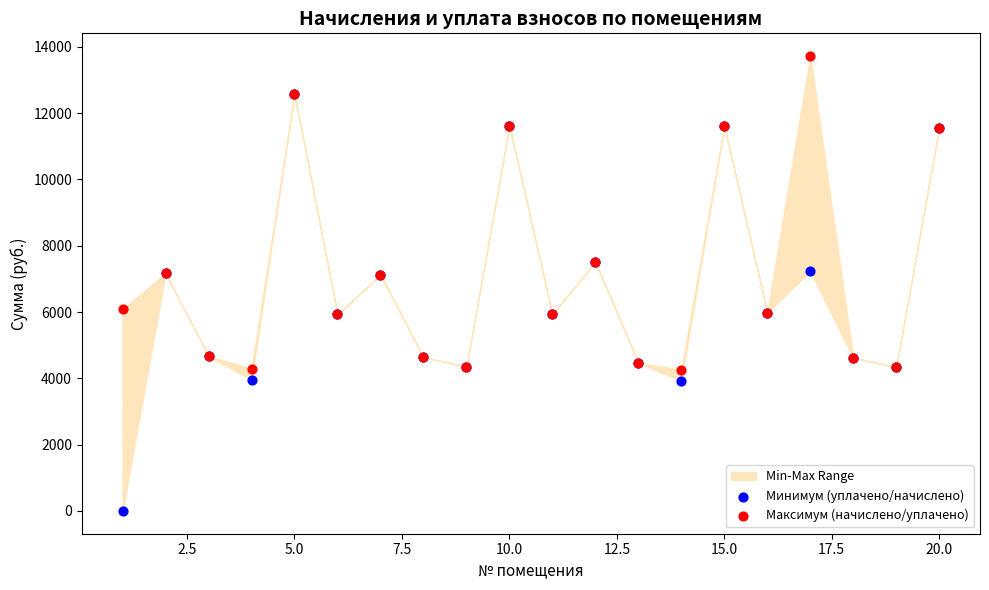

Which series contains the lowest Y value?

Минимум (уплачено/начислено)